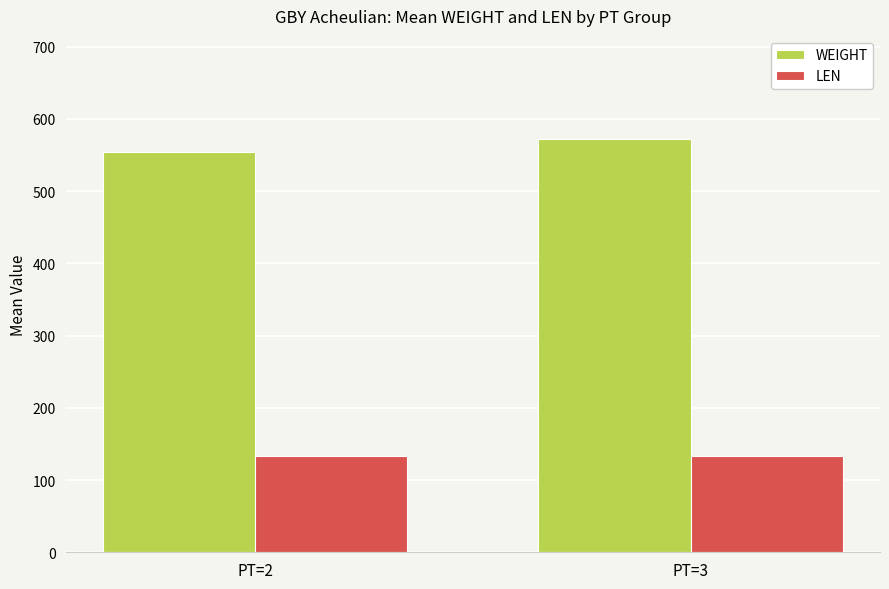

Which series has the largest total across all categories?

WEIGHT